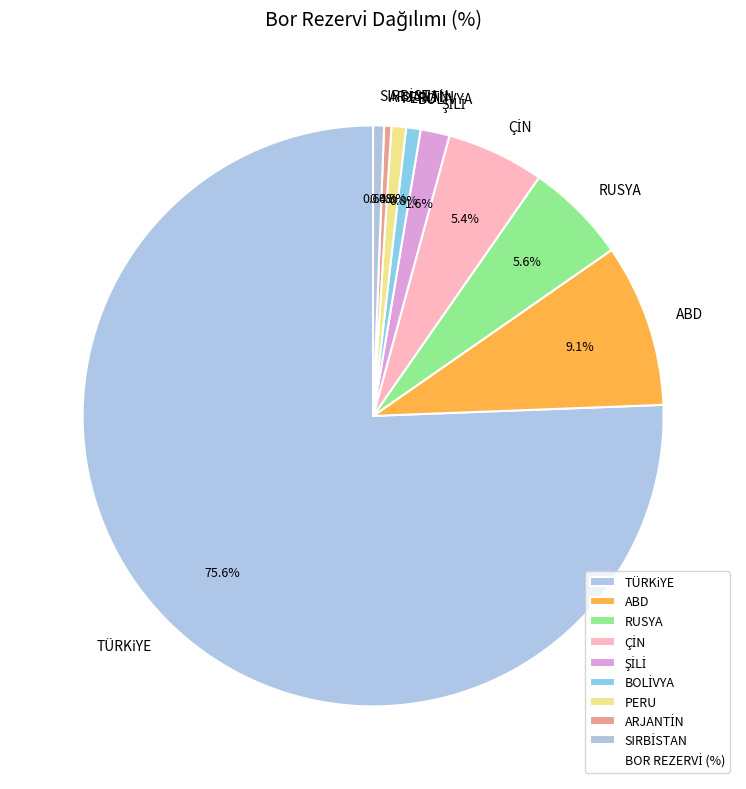

What is the largest slice in the pie chart?

TÜRKiYE